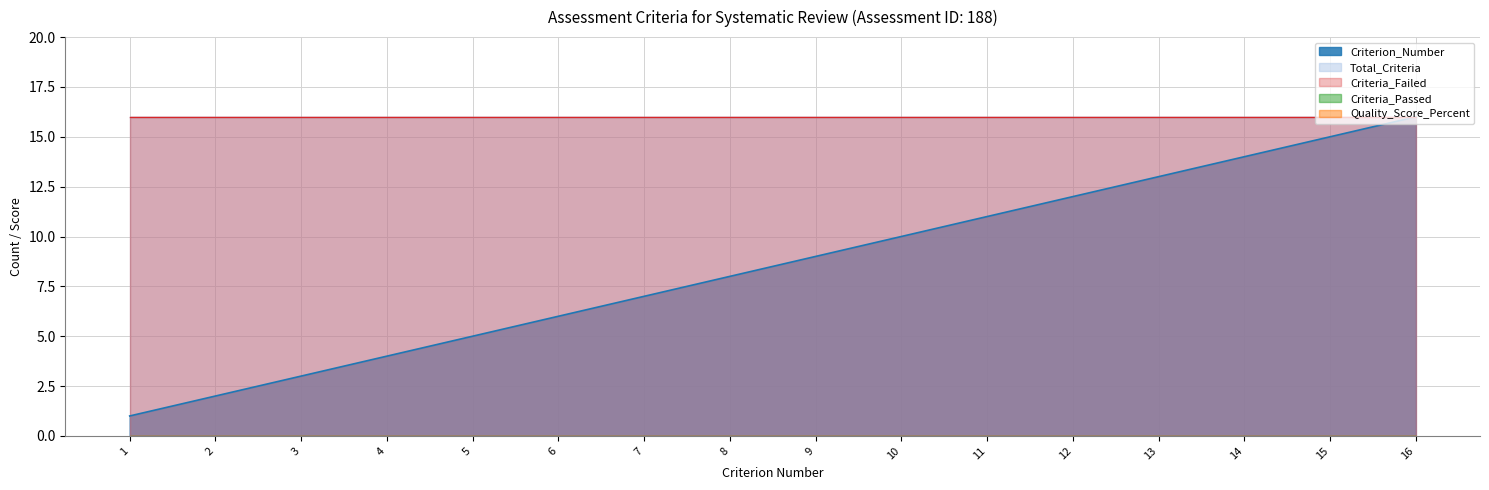

How many lines are shown in the chart?

5